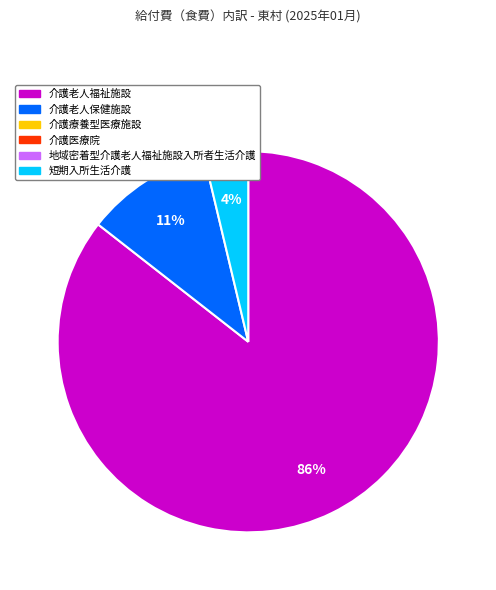

To the nearest percent, what is the average slice percentage?

33%